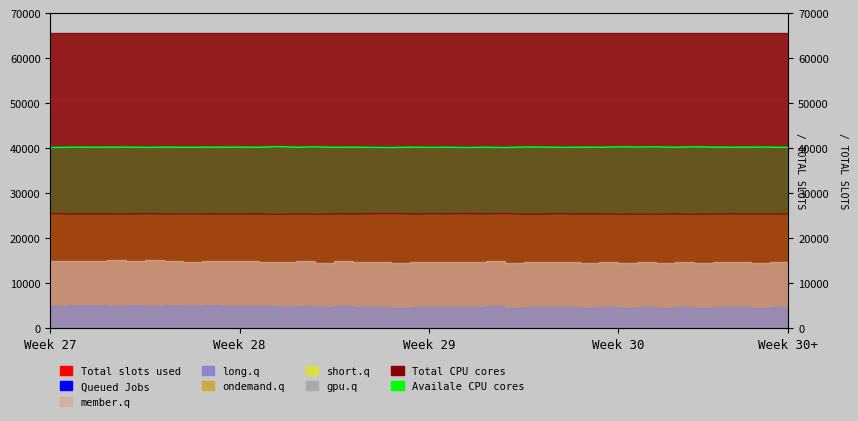

How many interior local valleys (lower than both neighbors) does the data have?

14